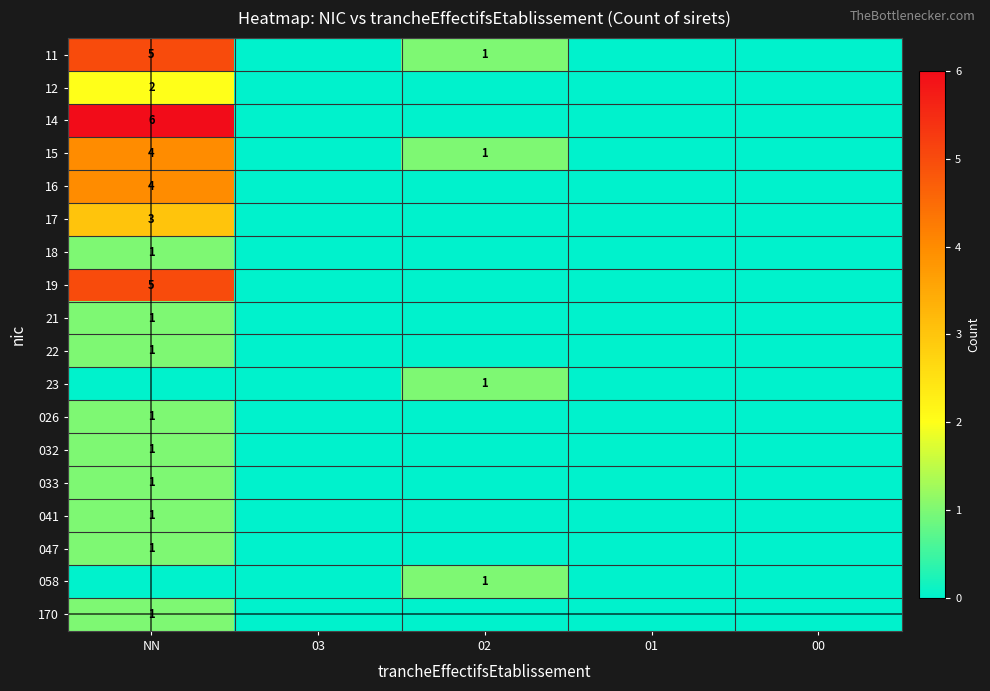

Rank the series at 03 from lowest to highest value.

11, 12, 14, 15, 16, 17, 18, 19, 21, 22, 23, 026, 032, 033, 041, 047, 058, 170